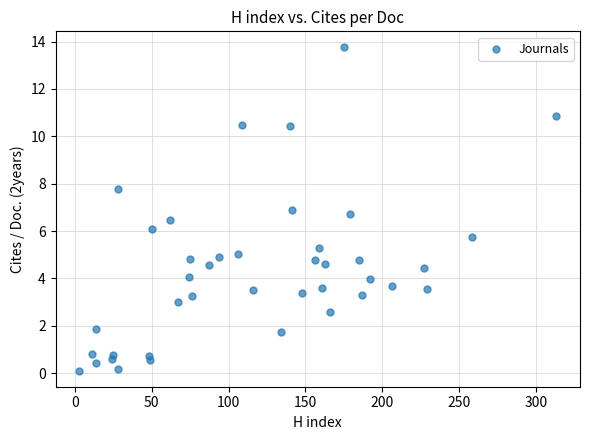

What is the range of X values (max minus min)?

310.0